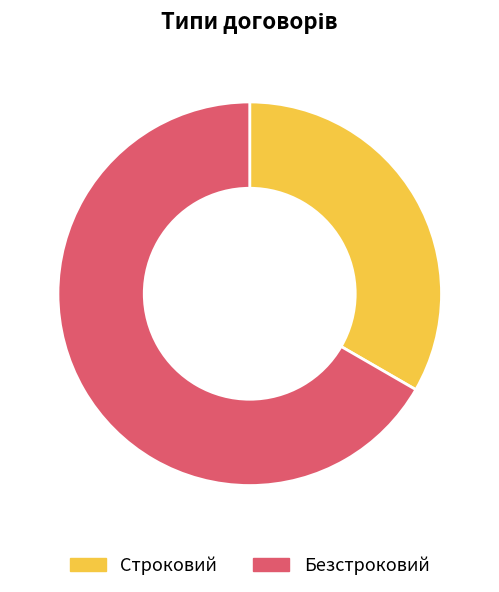

True or false: Безстроковий accounts for 76% of the total.

False